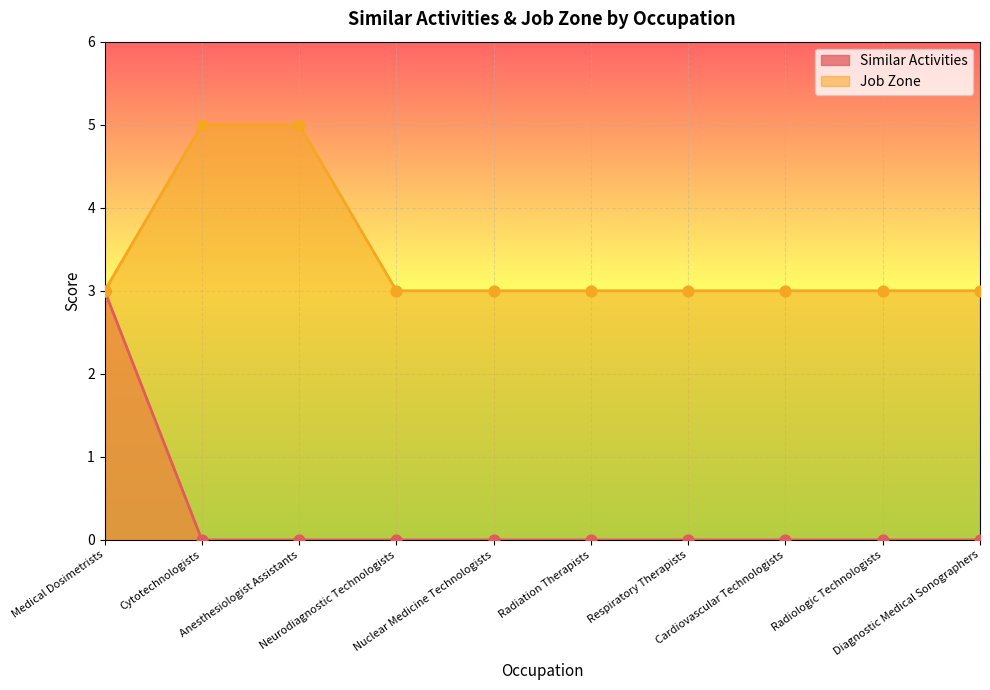

What is the total value across all series at Respiratory Therapists?

3